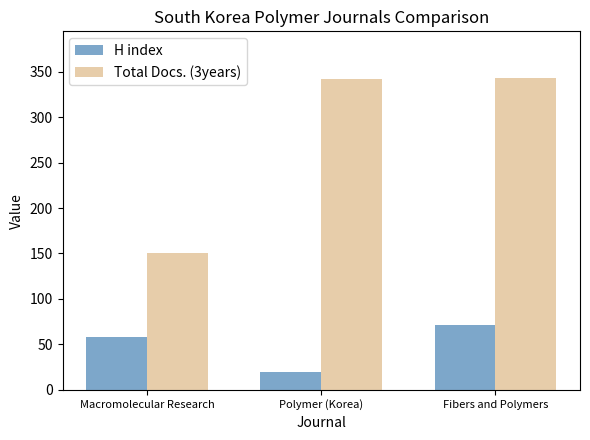

At which label does H index reach its peak?

Fibers and Polymers